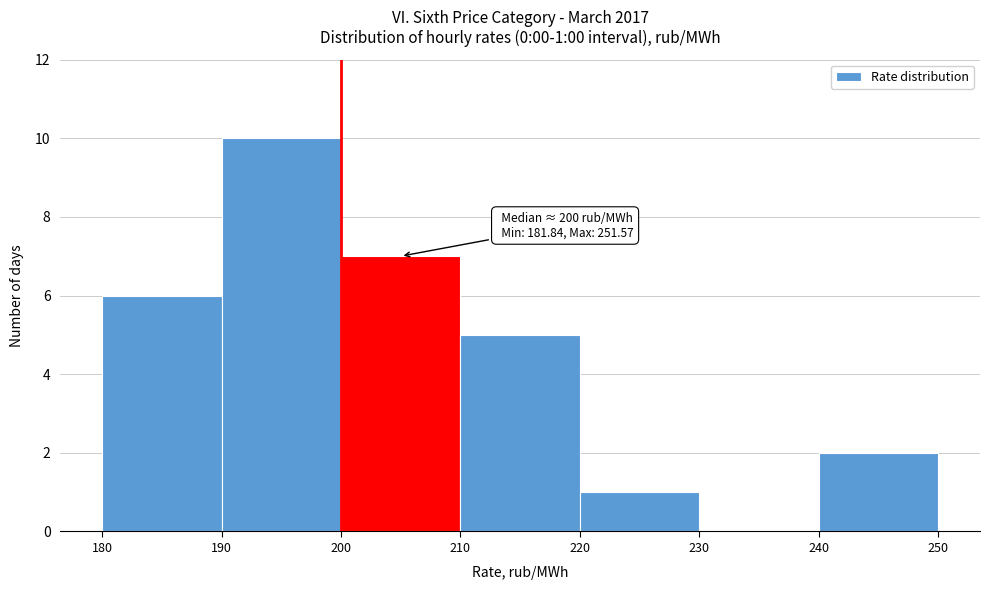

Over which range of the x-axis is the bar tallest?

190 to 200